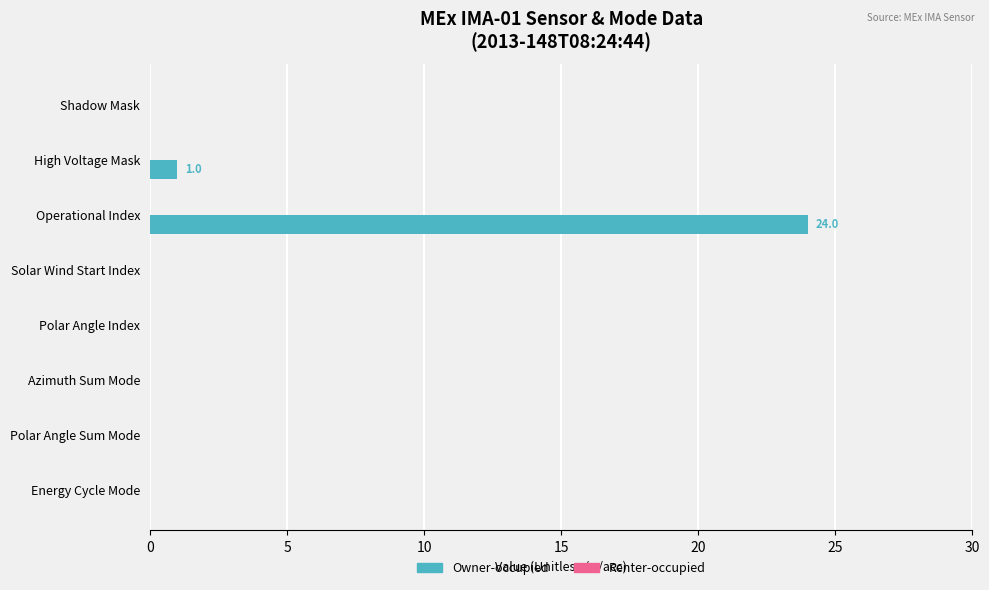

What is the sum of all values?

25